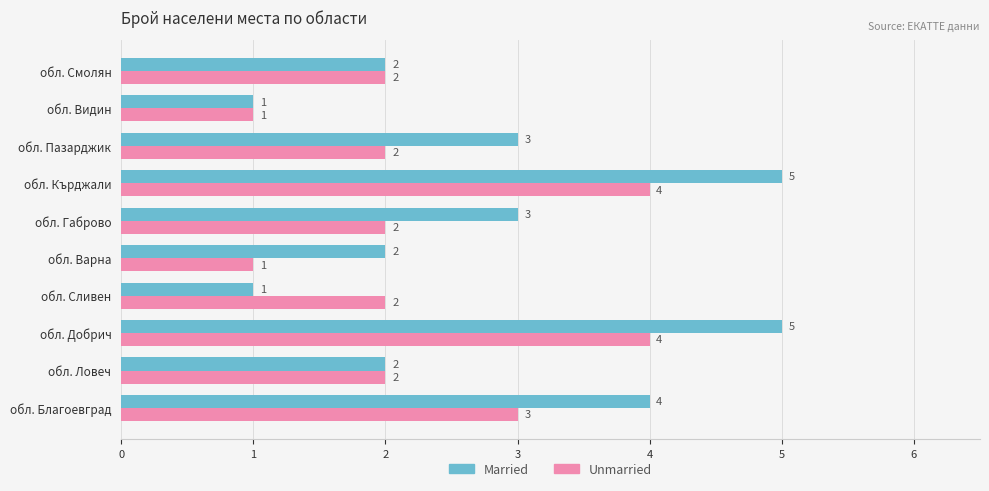

What is the greatest value displayed?

5